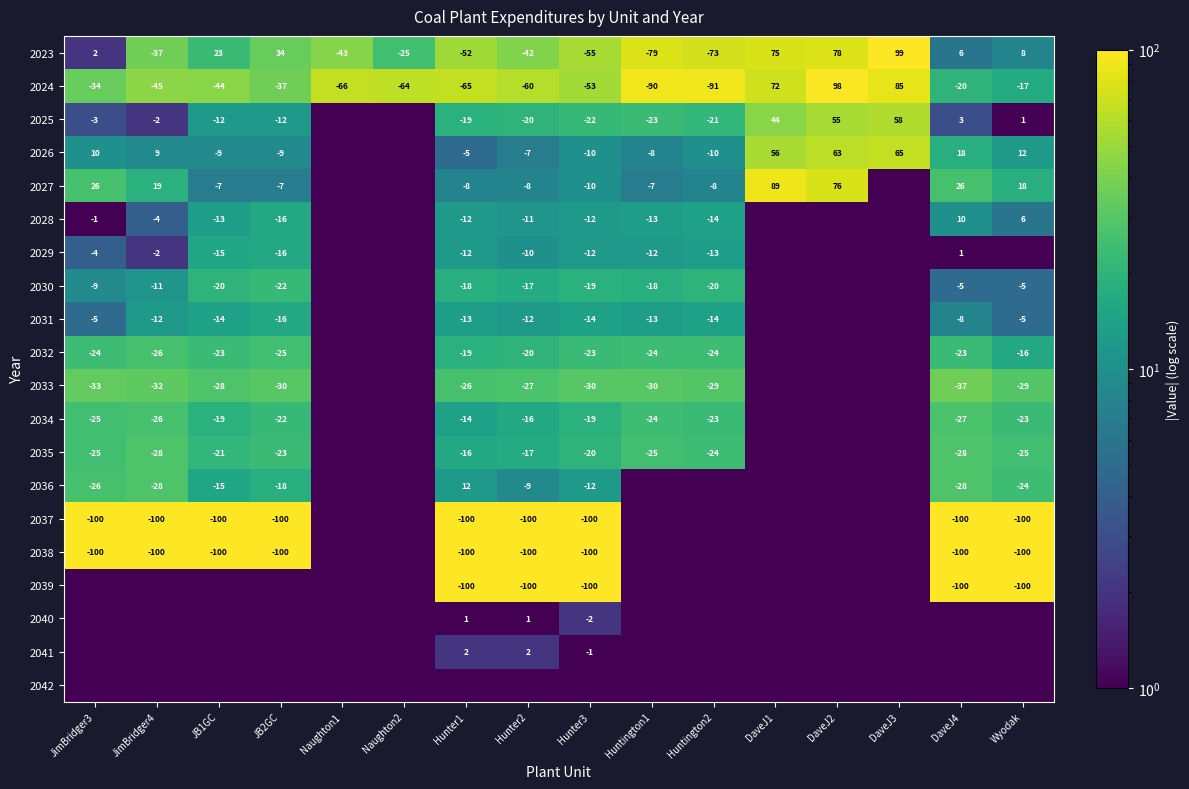

What is the sum of the 2034 values at JB2GC and DaveJ4?

-49.0